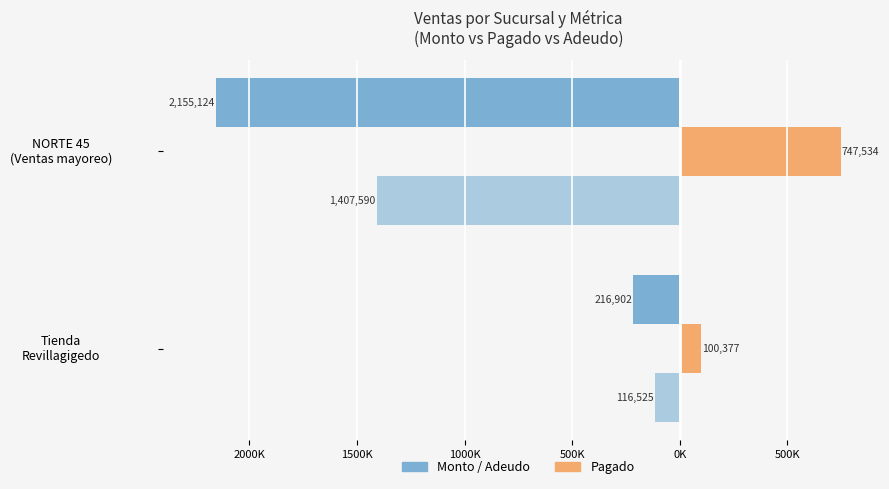

Are the bars grouped side by side (vs. stacked)?

Yes